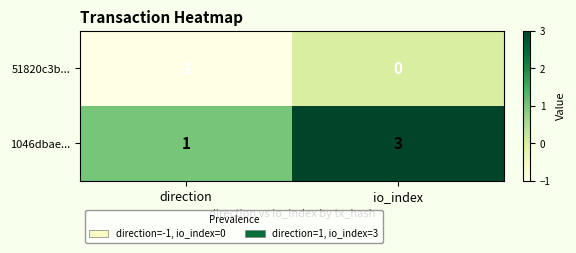

What is the difference between the highest and lowest values at direction?

2